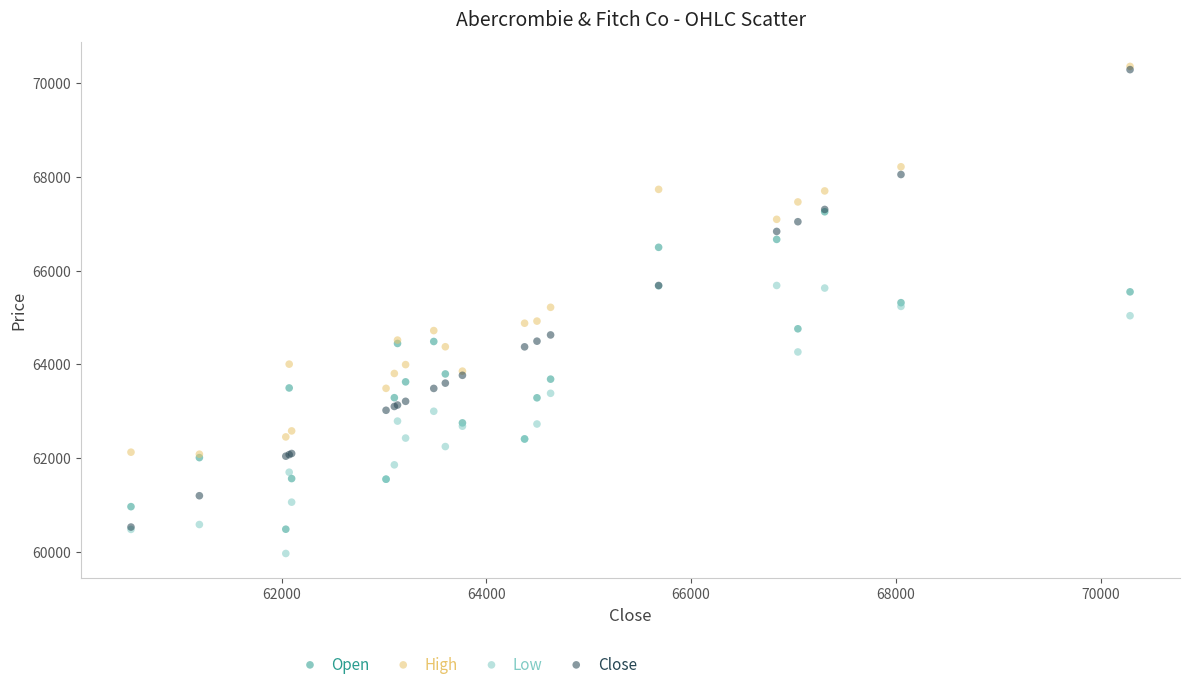

Which series contains the lowest Y value?

Low